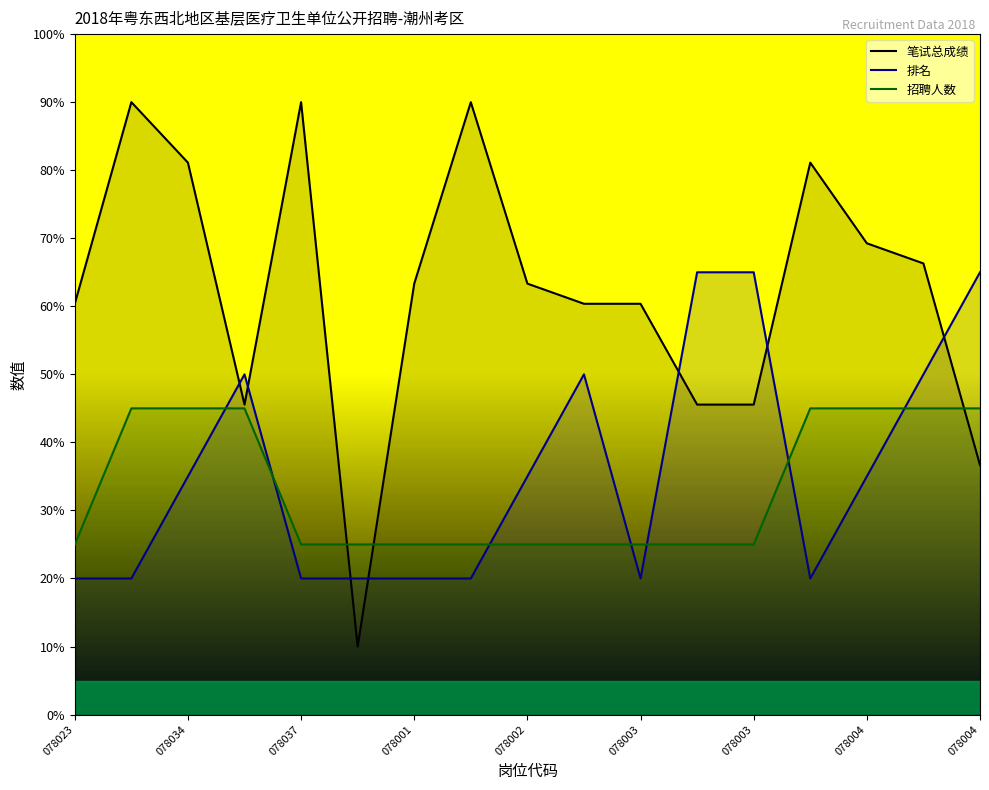

What is the spread (max minus min) of values at 078001?

43.3